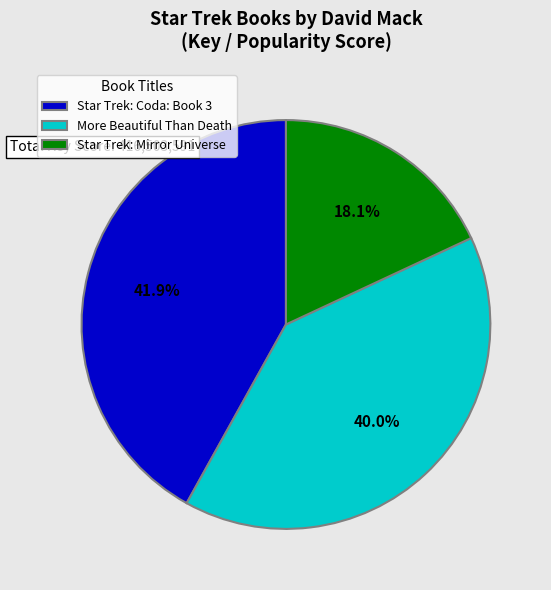

What is the largest slice in the pie chart?

Star Trek: Coda: Book 3